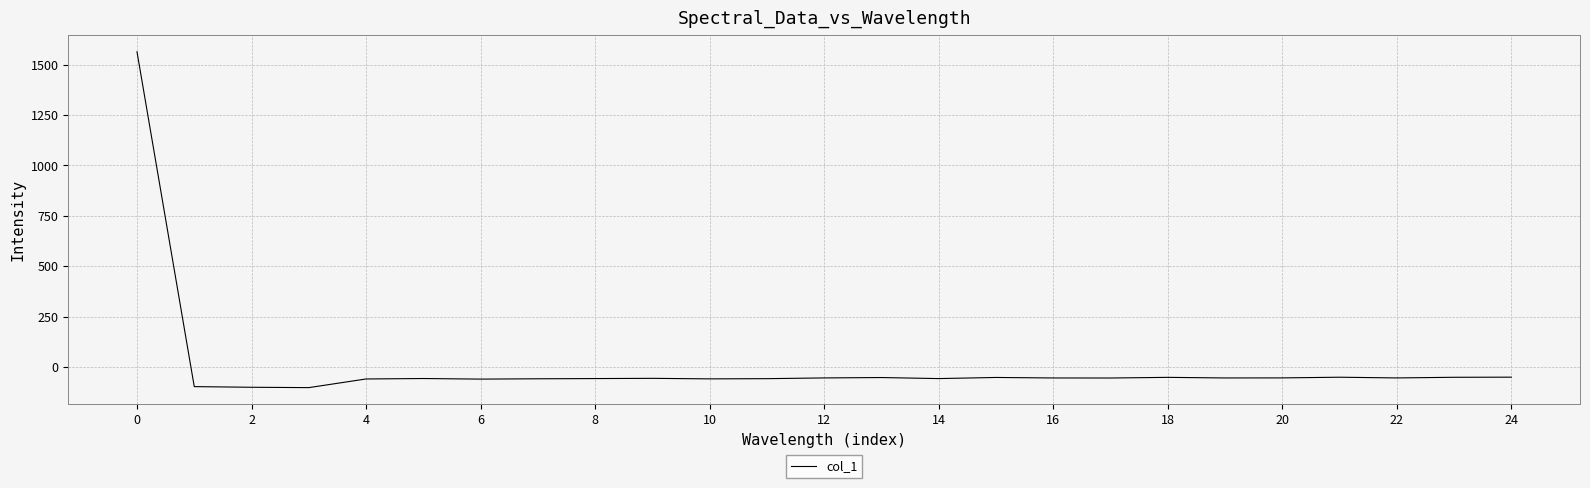

What is the smallest value displayed?

-102.7